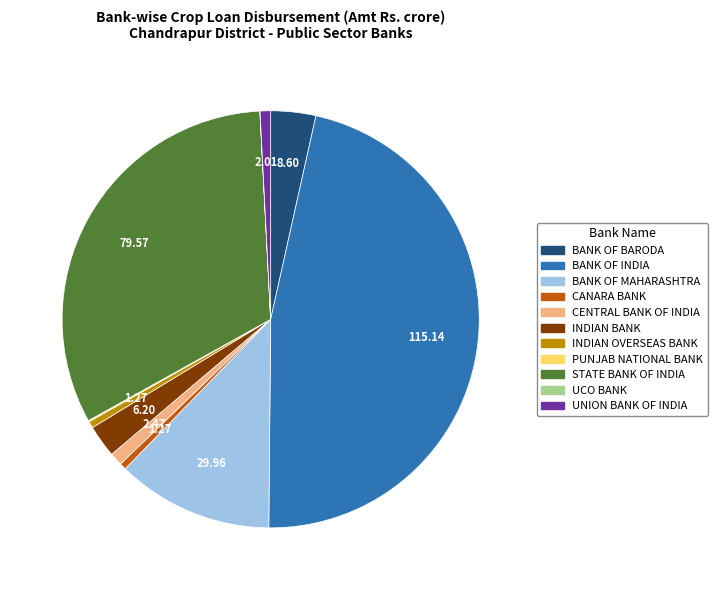

Which slice is the largest?

BANK OF INDIA